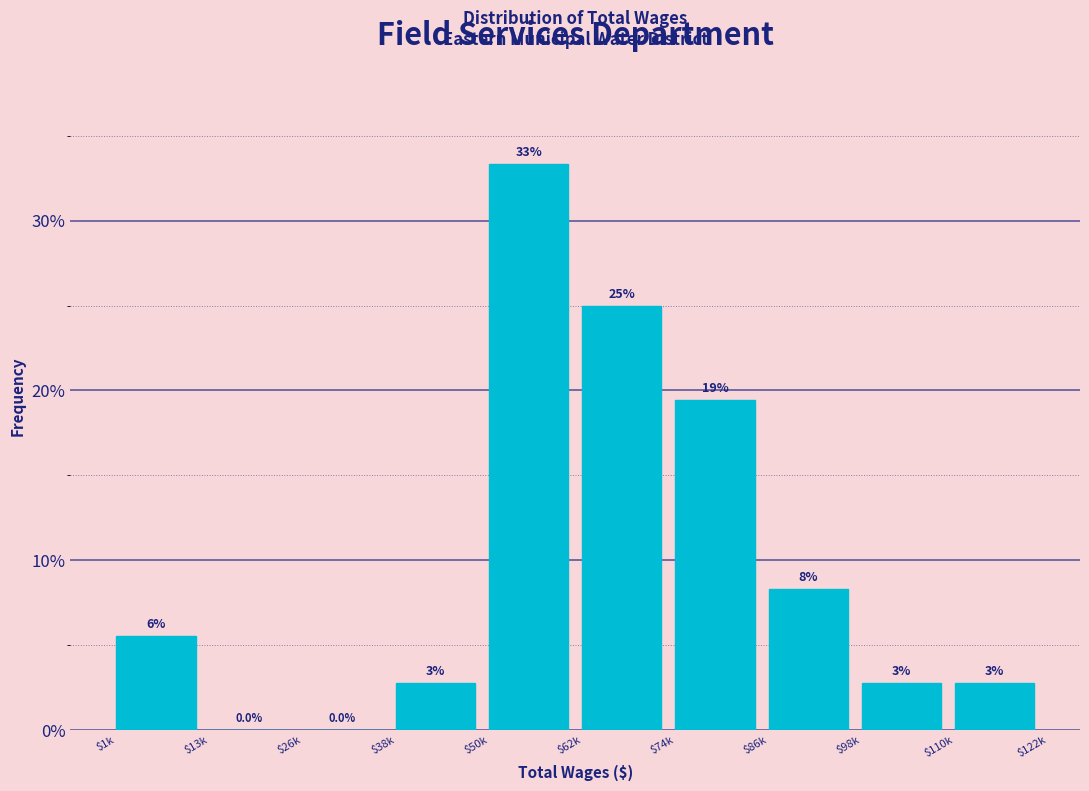

Are the bars horizontal?

No